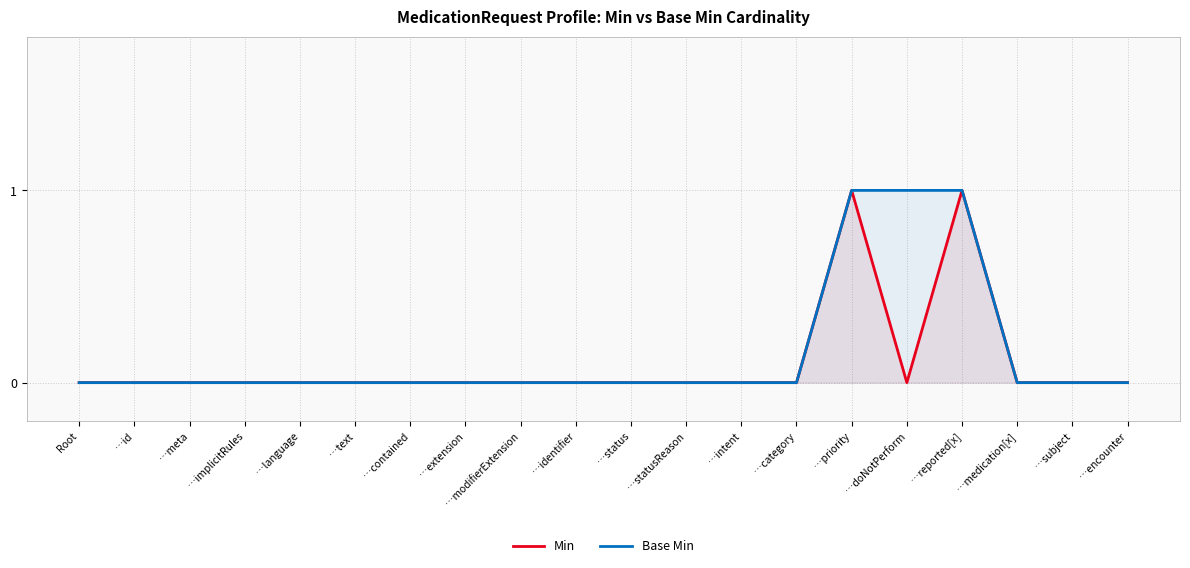

True or false: Base Min has more than 1 interior local peaks.

False